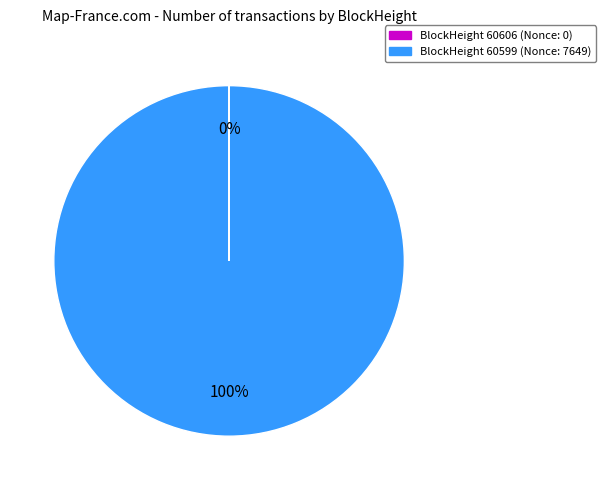

Which category accounts for the majority?

BlockHeight 60599 (Nonce: 7649)